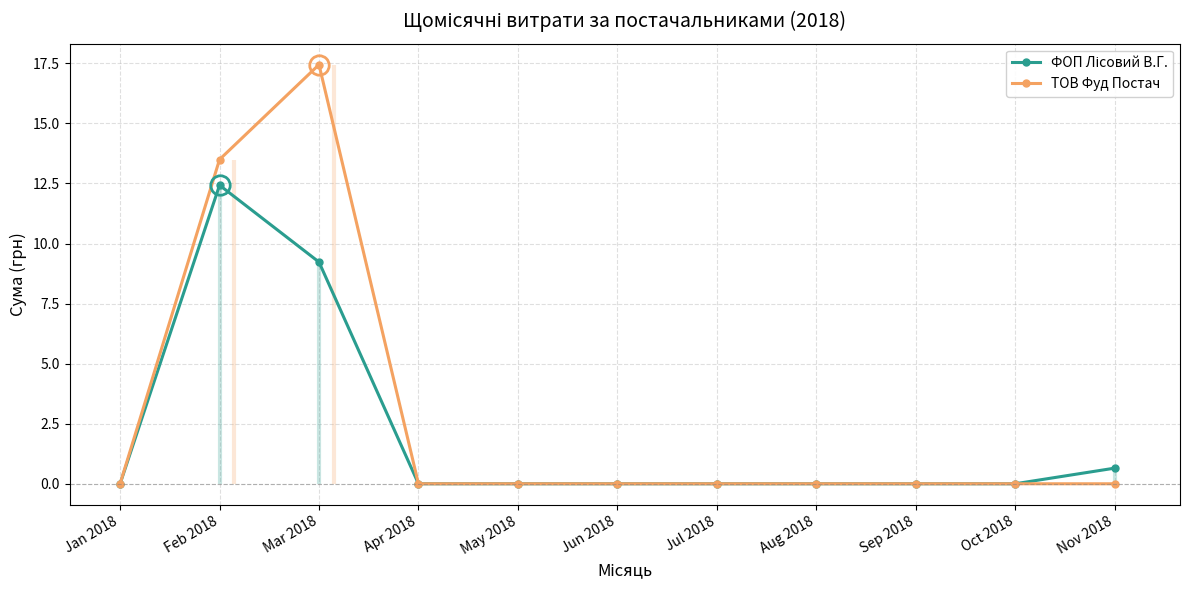

List the labels in order of ТОВ Фуд Постач value, largest first.

Mar 2018, Feb 2018, Jan 2018, Apr 2018, May 2018, Jun 2018, Jul 2018, Aug 2018, Sep 2018, Oct 2018, Nov 2018